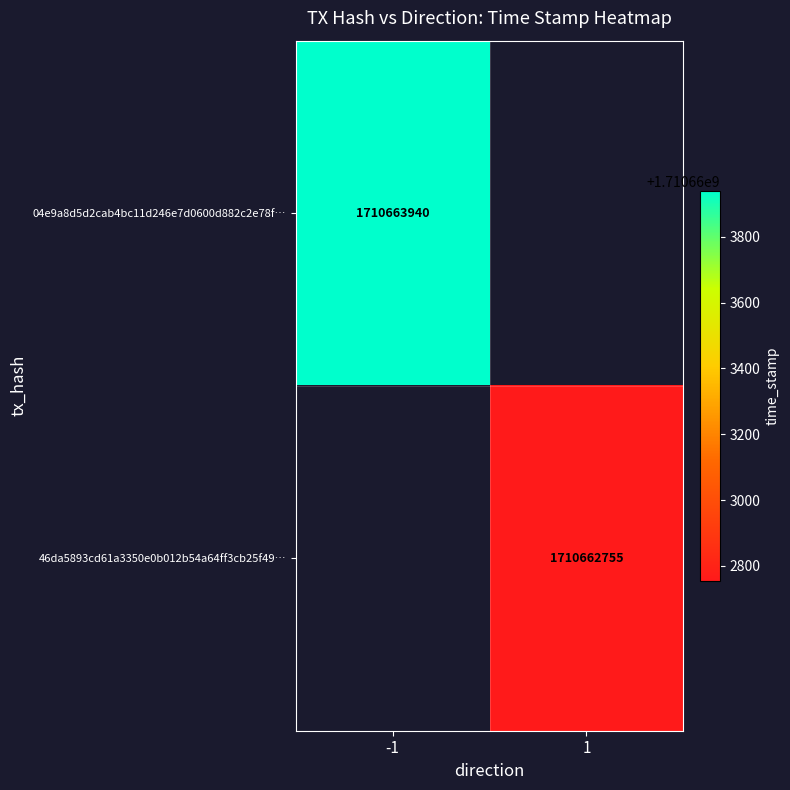

At 1, list the series in order from smallest to largest.

46da5893cd61a3350e0b012b54a64ff3cb25f49, 04e9a8d5d2cab4bc11d246e7d0600d882c2e78f